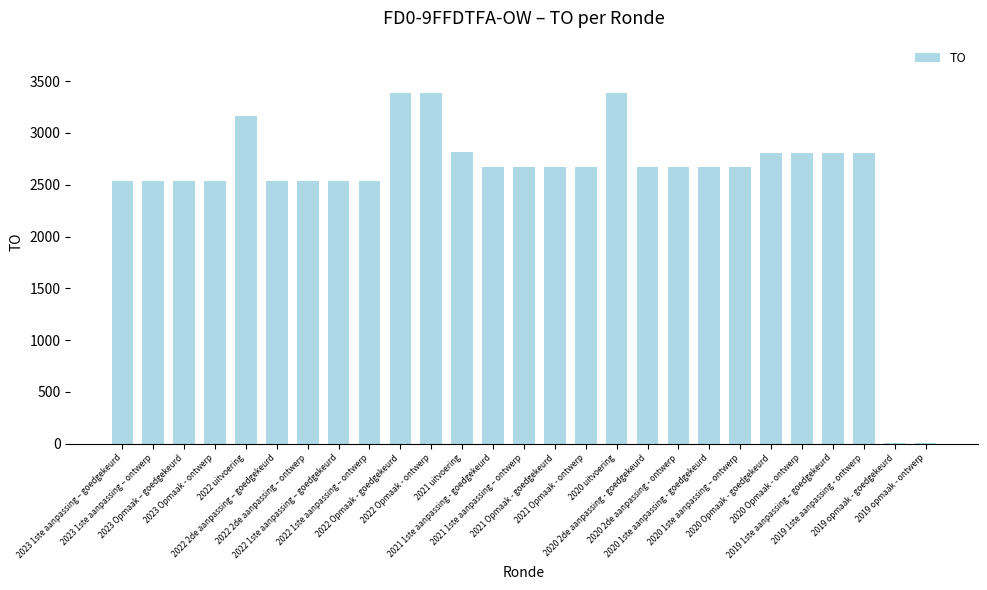

Is it true that the value at 2021 1ste aanpassing – ontwerp is 557?

False